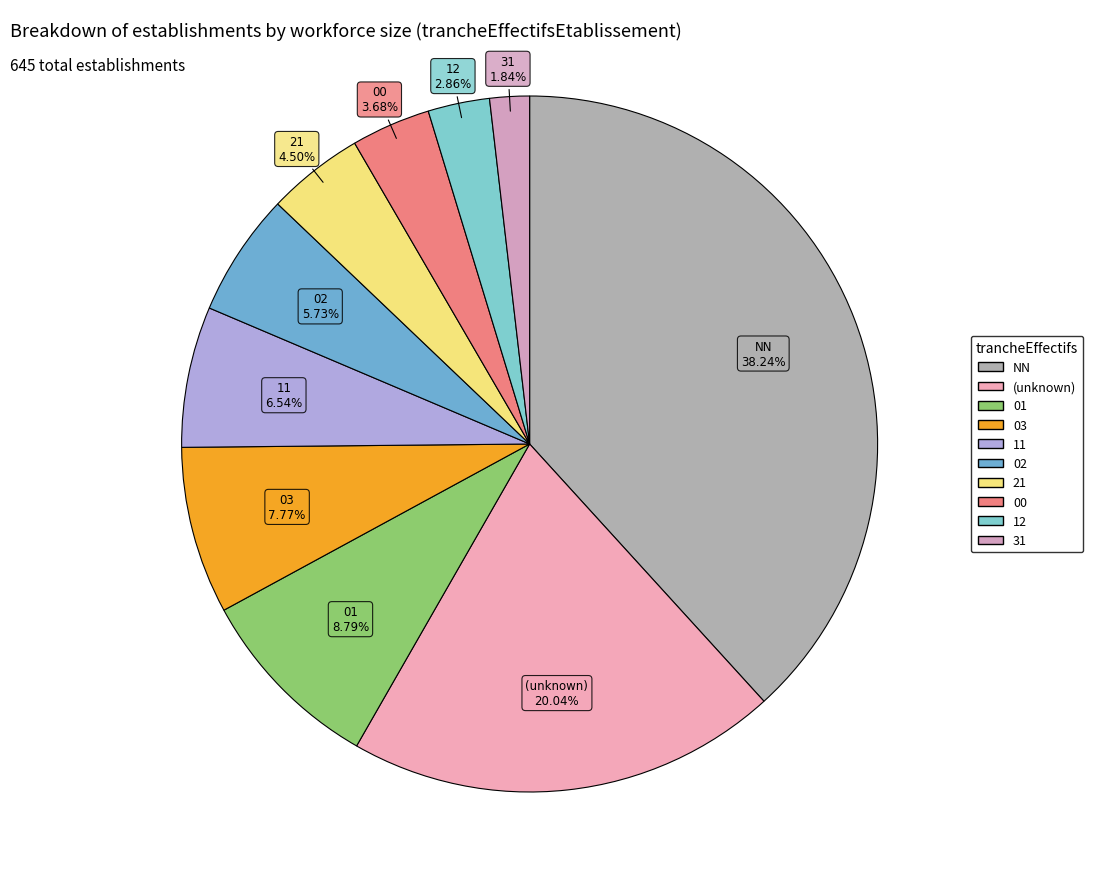

True or false: 00 accounts for 4% of the total.

True